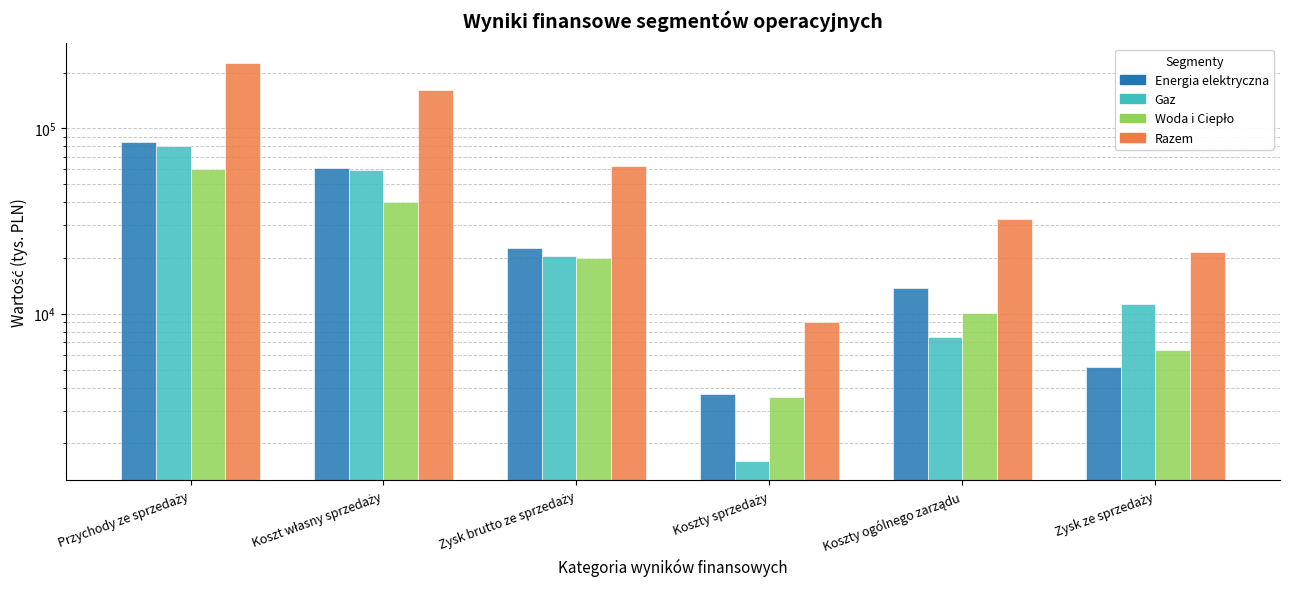

At which category is the sum across all series the highest?

Przychody ze sprzedaży